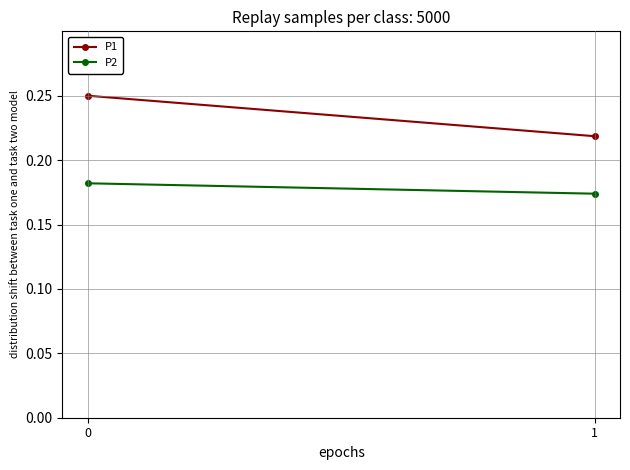

What is the total value across all series at 1?

0.4